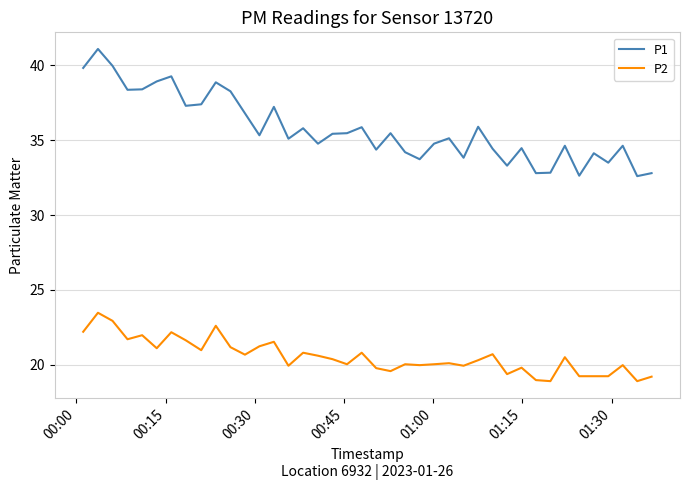

Which series has the widest spread of values?

P1